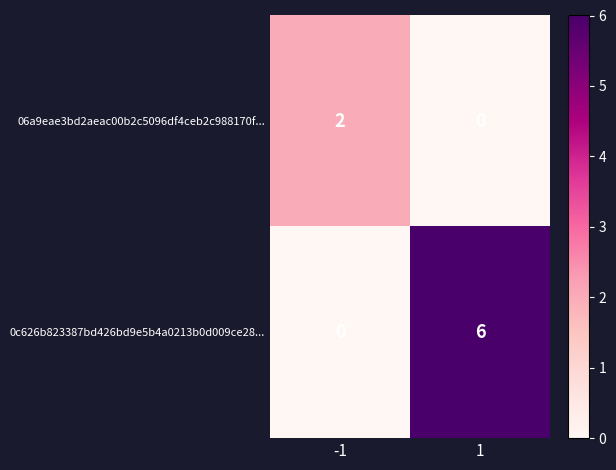

Which series changed the most between -1 and 1?

0c626b823387bd426bd9e5b4a0213b0d009ce28...